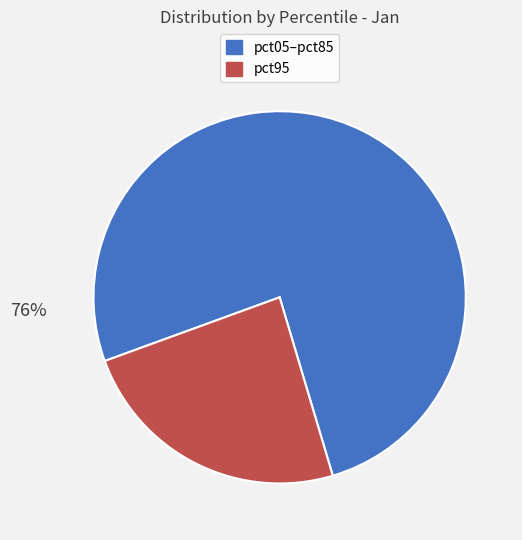

Is there any slice that represents more than half of the pie?

Yes